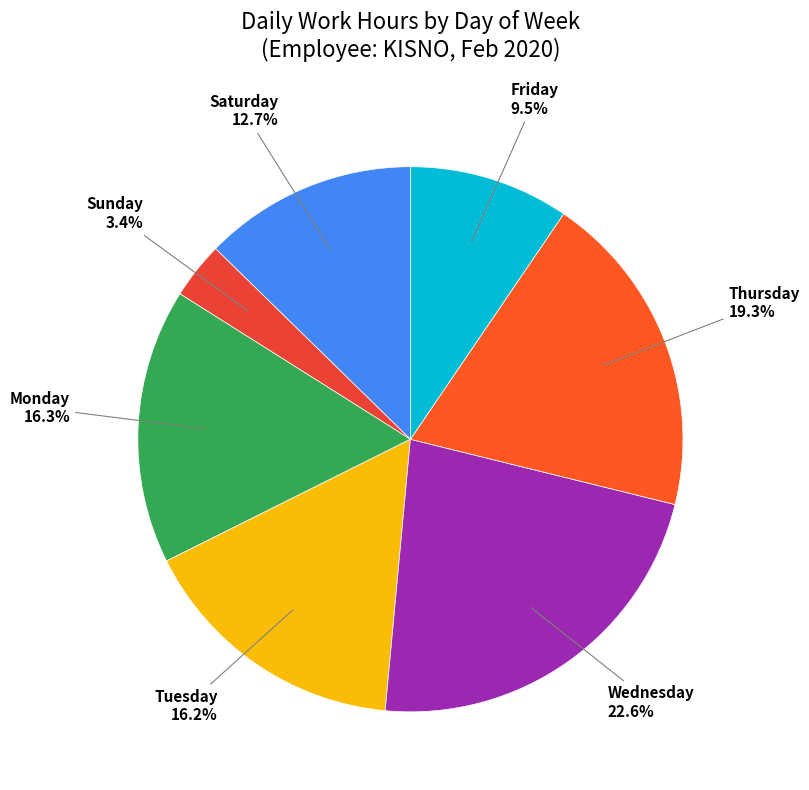

Count the number of slices in the pie.

7